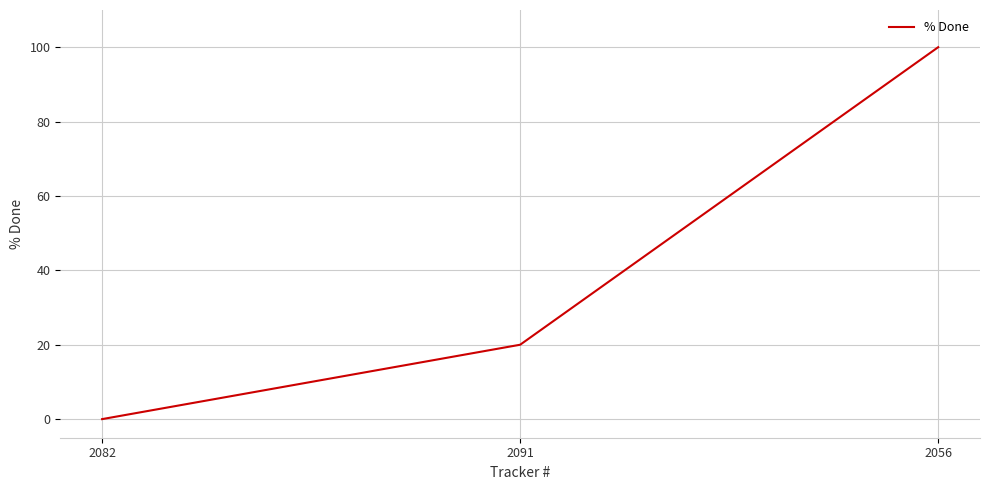

Rank the categories by value from highest to lowest.

2056, 2091, 2082